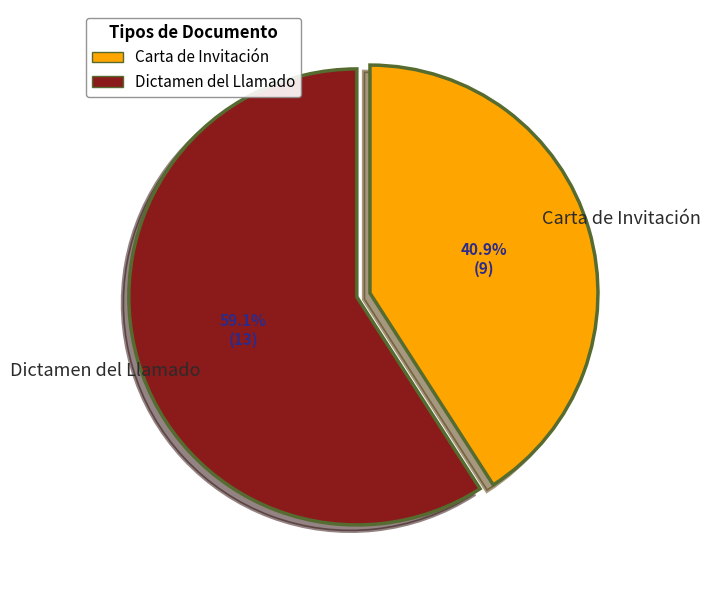

Does Dictamen del Llamado account for over 50% of the chart?

Yes